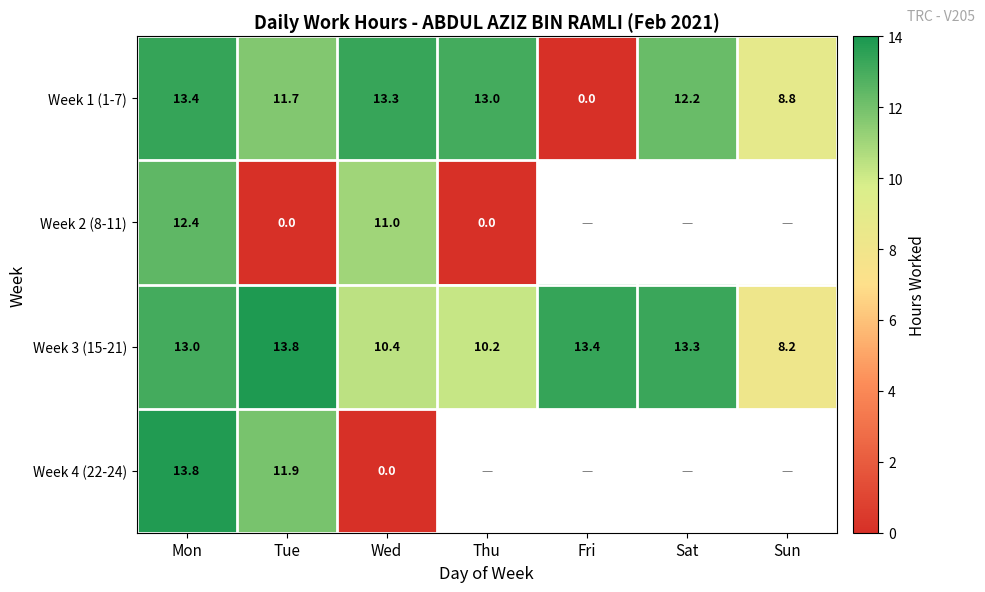

At which label does Week 1 (1-7) first exceed 12?

Mon